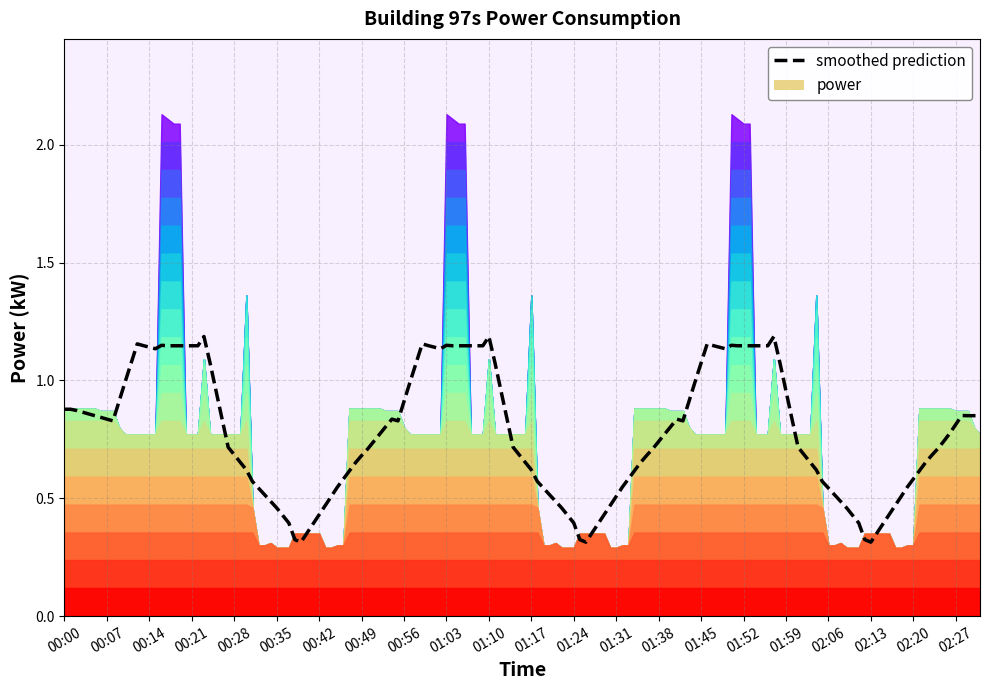

What is the average value?

0.6